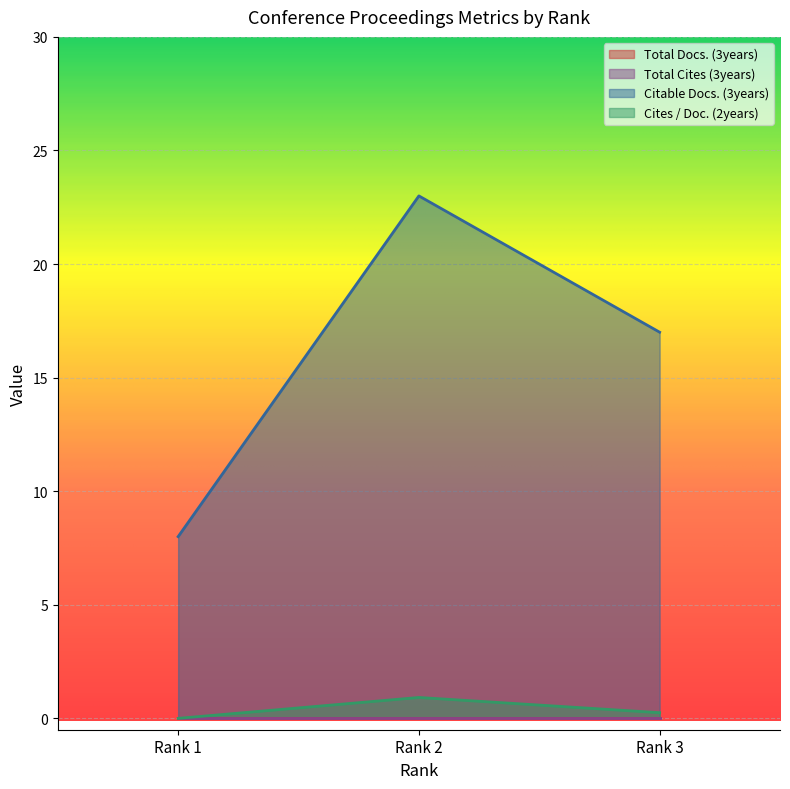

At which label does Cites / Doc. (2years) reach its minimum?

Rank 1